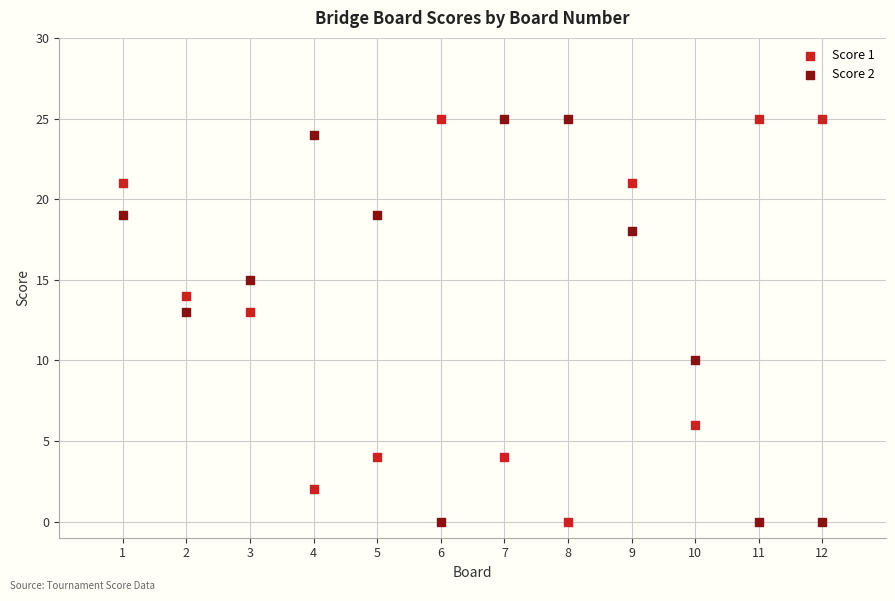

What is the X range (max minus min) for the scatter plot?

11